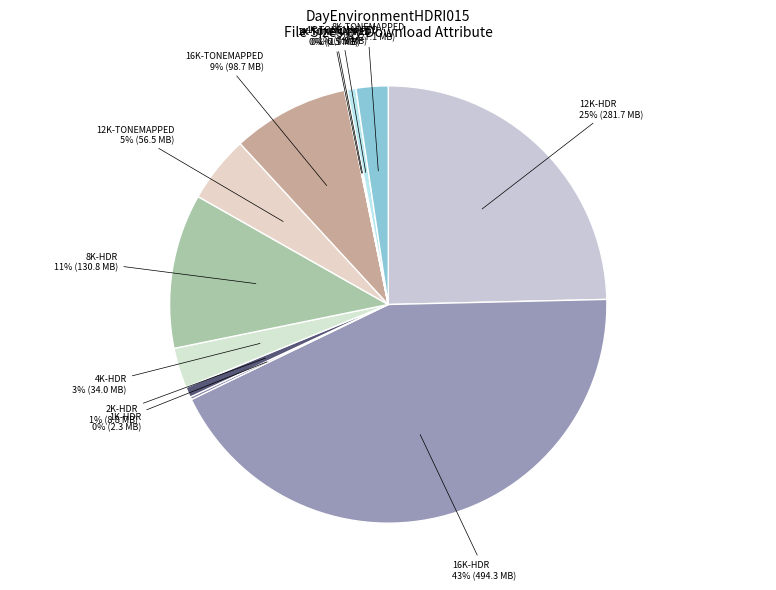

Does any single category account for the majority?

No